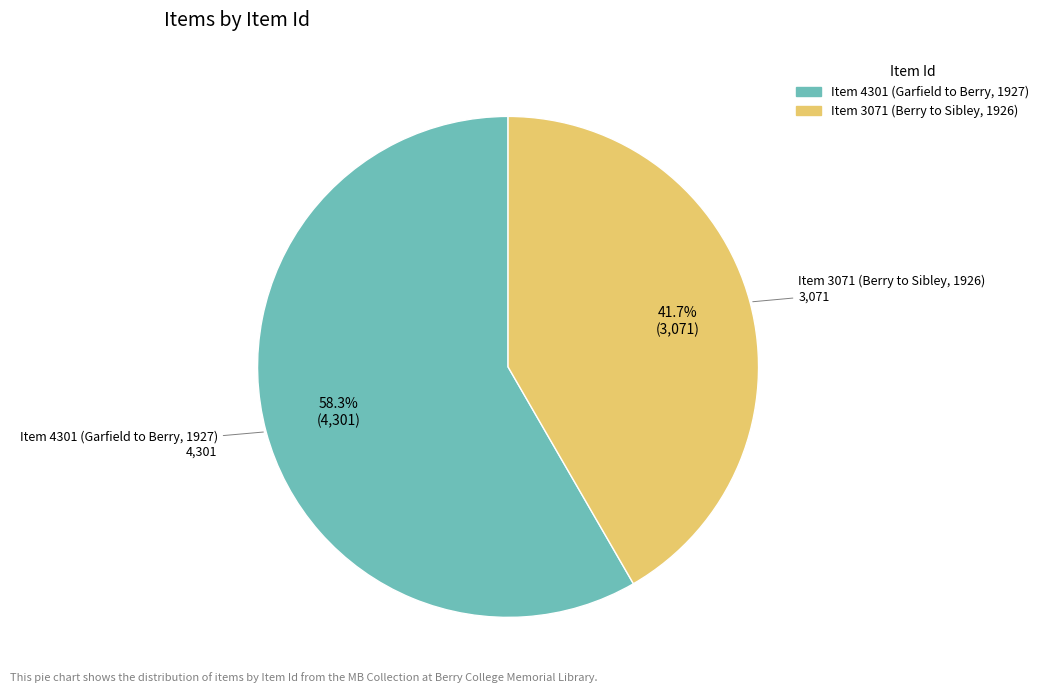

To the nearest percent, what portion does Item 3071 (Berry to Sibley, 1926) represent?

42%